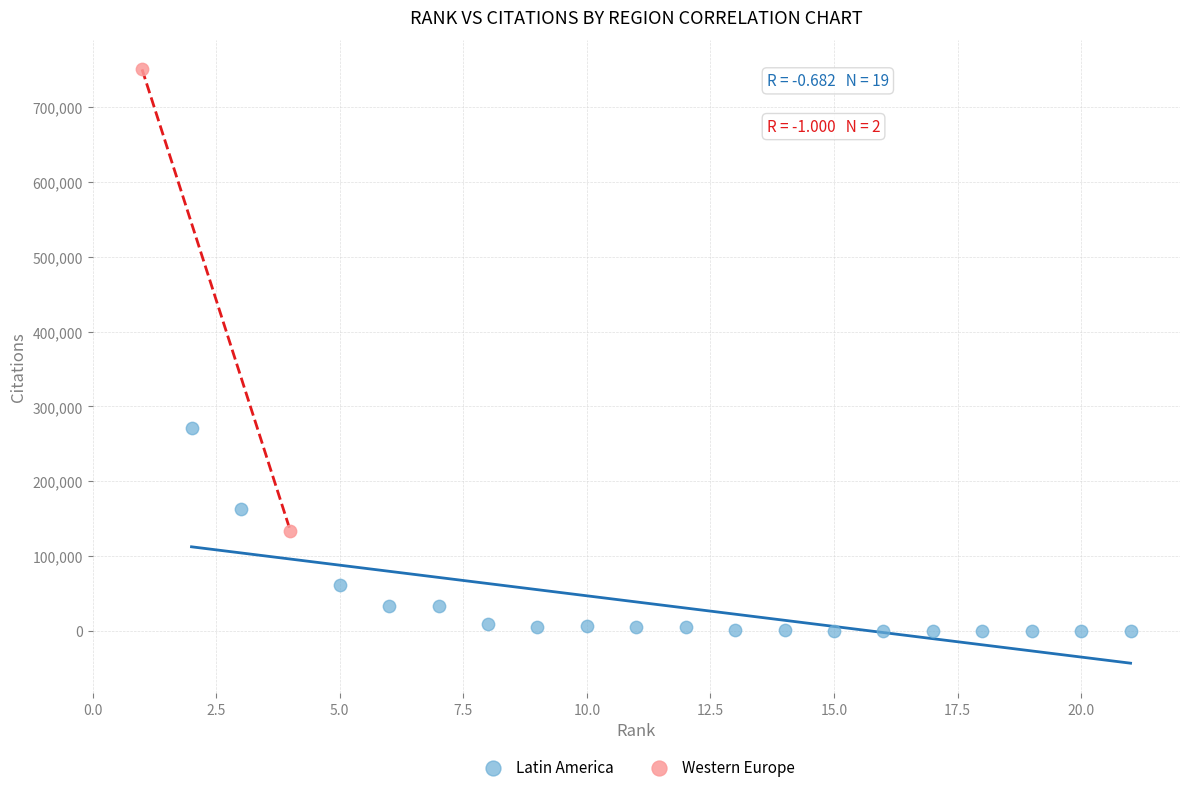

What are all the series names shown in the legend?

Latin America, Western Europe